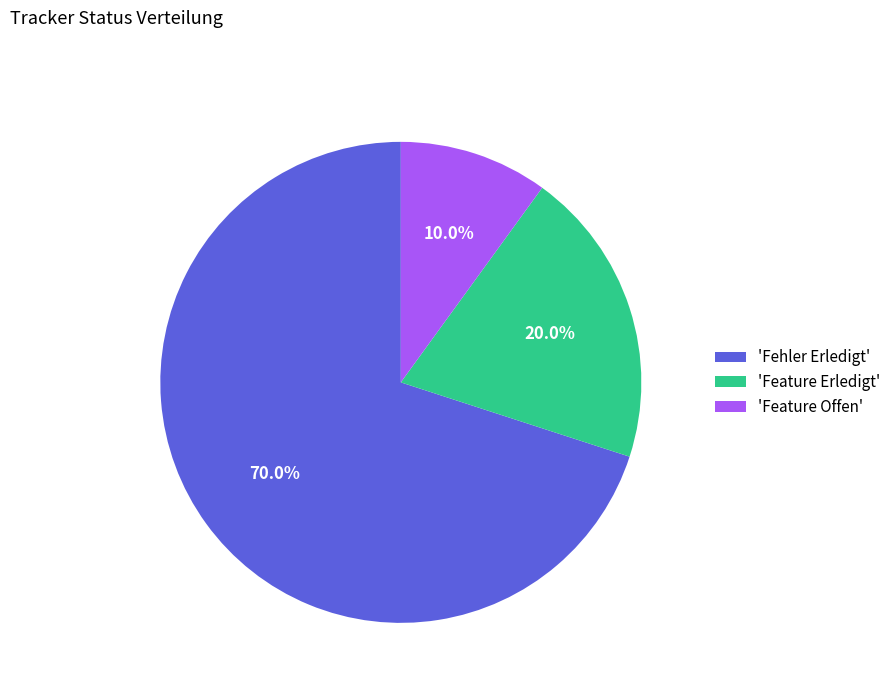

Which has a higher value, 'Feature Offen' or 'Fehler Erledigt'?

'Fehler Erledigt'